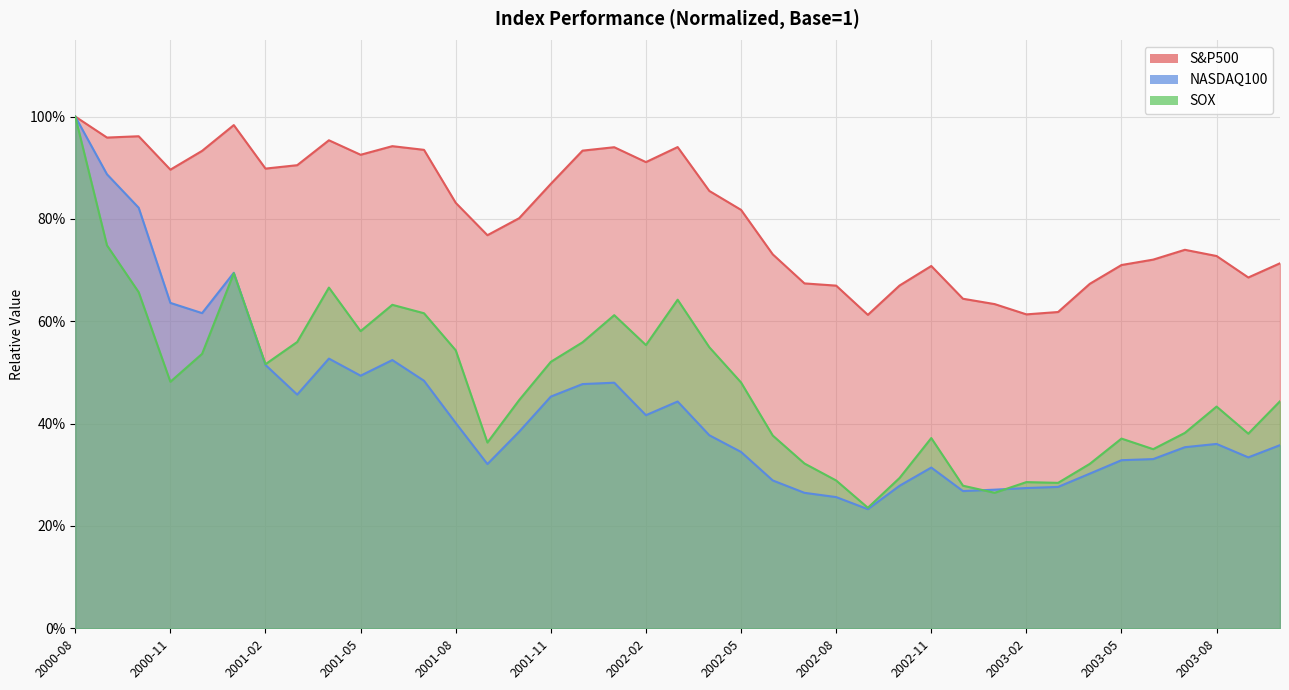

True or false: SOX and S&P500 intersect in this chart.

False